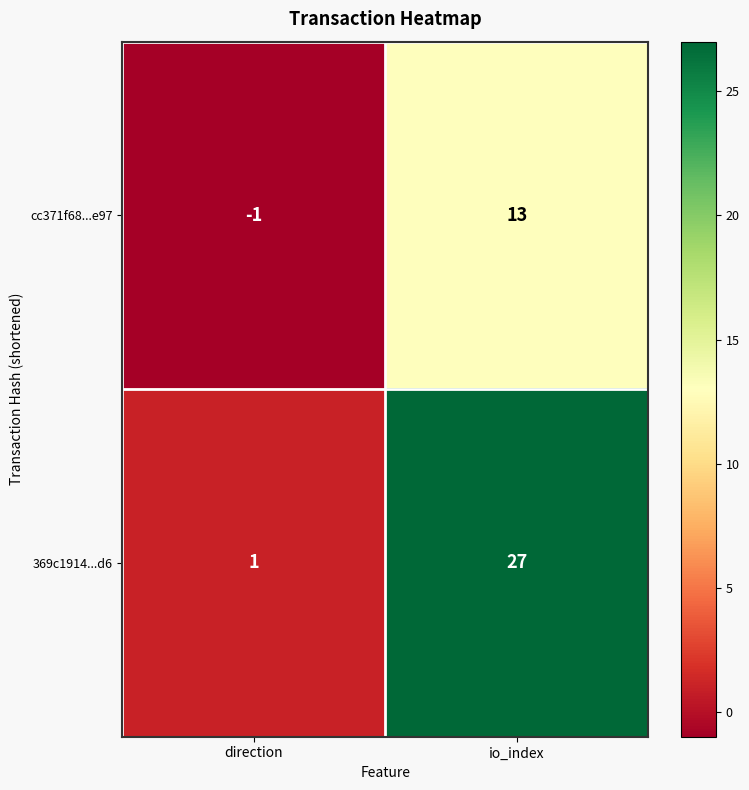

How many negative values does the cc371f68...e97 series have?

1